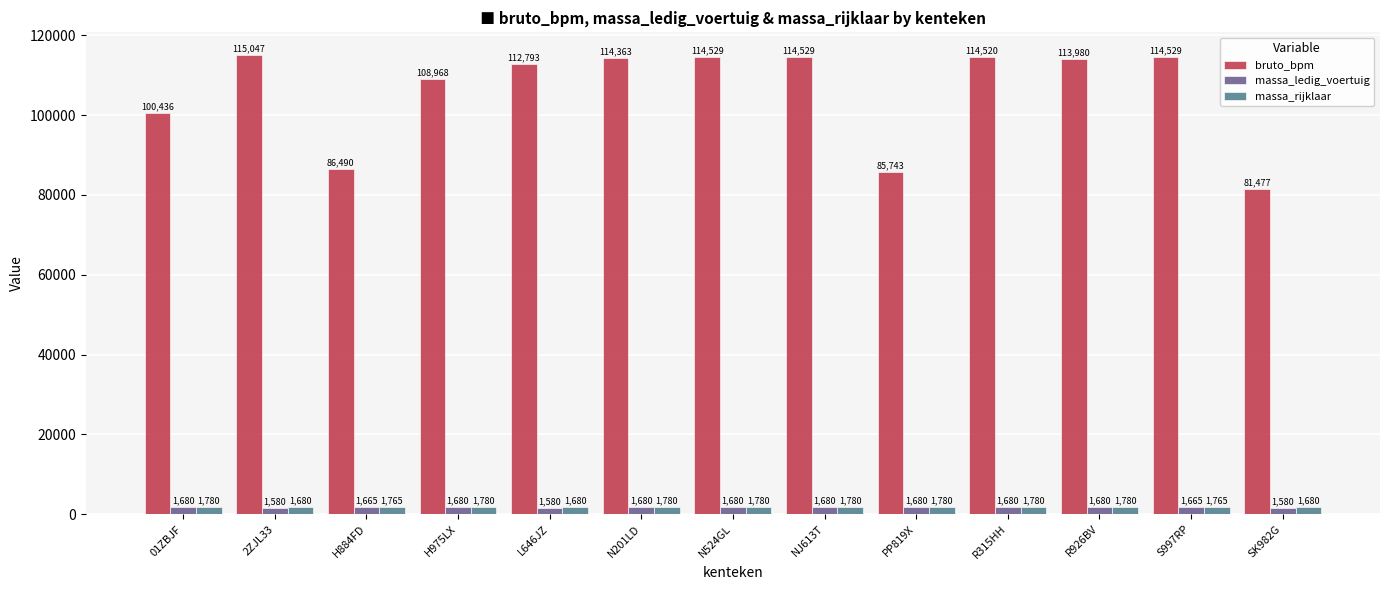

Does the chart contain any negative values?

No